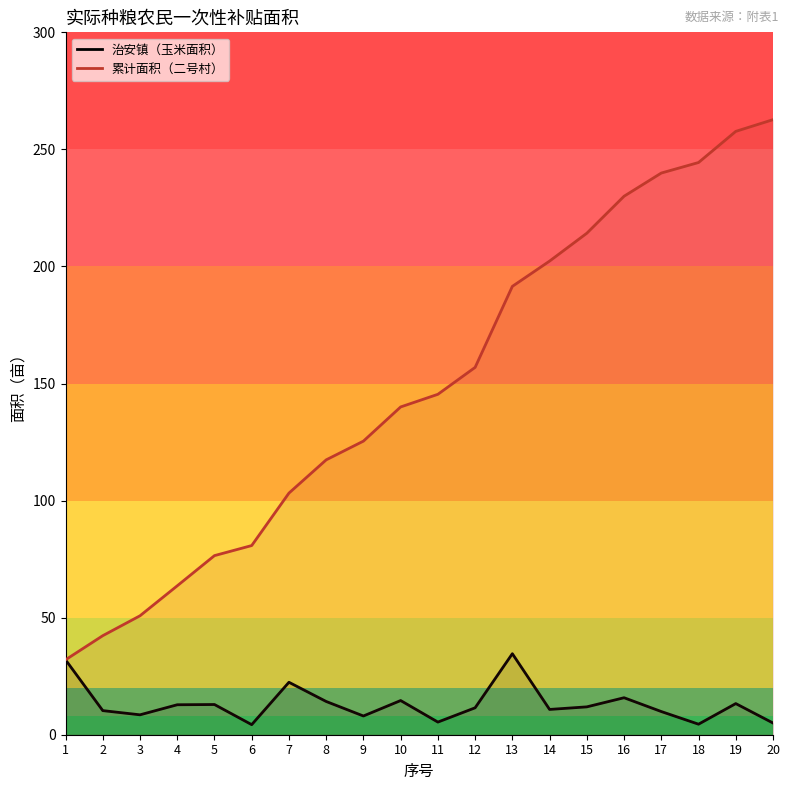

What is the value of the 治安镇（玉米面积） point at the 6th from the left?

4.3